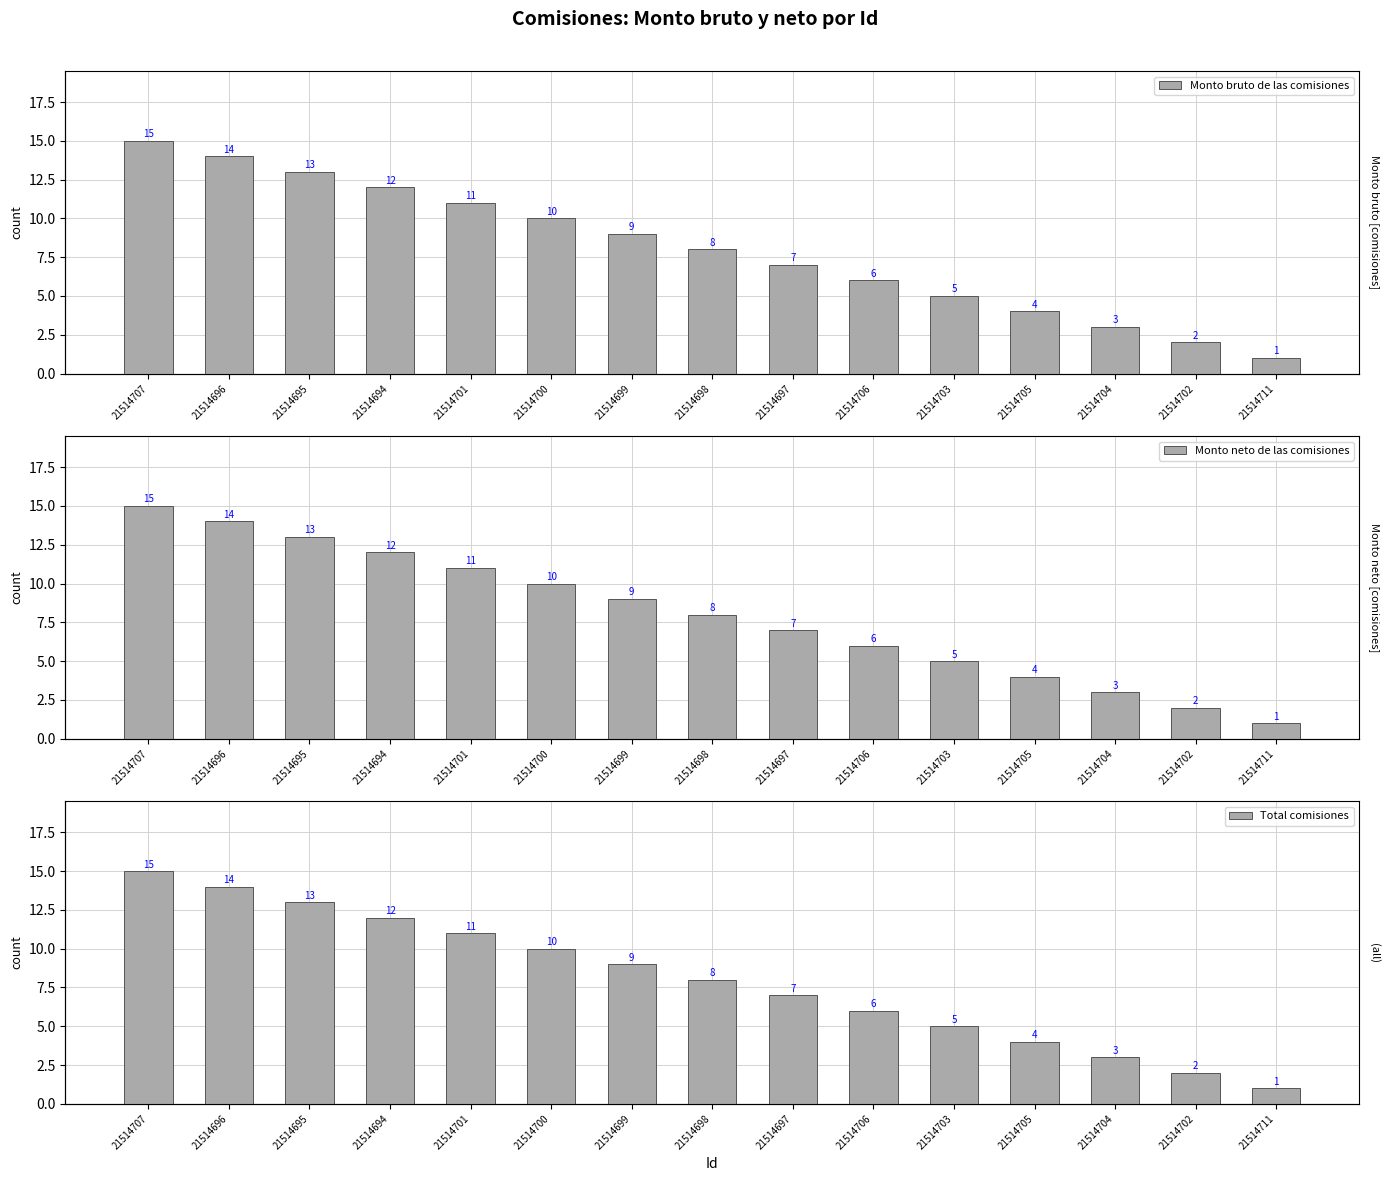

Reading right to left, what are all the values shown in this chart?

Monto bruto de las comisiones: 21514711=1	21514702=2	21514704=3	21514705=4	21514703=5	21514706=6	21514697=7	21514698=8	21514699=9	21514700=10	21514701=11	21514694=12	21514695=13	21514696=14	21514707=15
Monto neto de las comisiones: 21514711=1	21514702=2	21514704=3	21514705=4	21514703=5	21514706=6	21514697=7	21514698=8	21514699=9	21514700=10	21514701=11	21514694=12	21514695=13	21514696=14	21514707=15
Total comisiones: 21514711=1	21514702=2	21514704=3	21514705=4	21514703=5	21514706=6	21514697=7	21514698=8	21514699=9	21514700=10	21514701=11	21514694=12	21514695=13	21514696=14	21514707=15